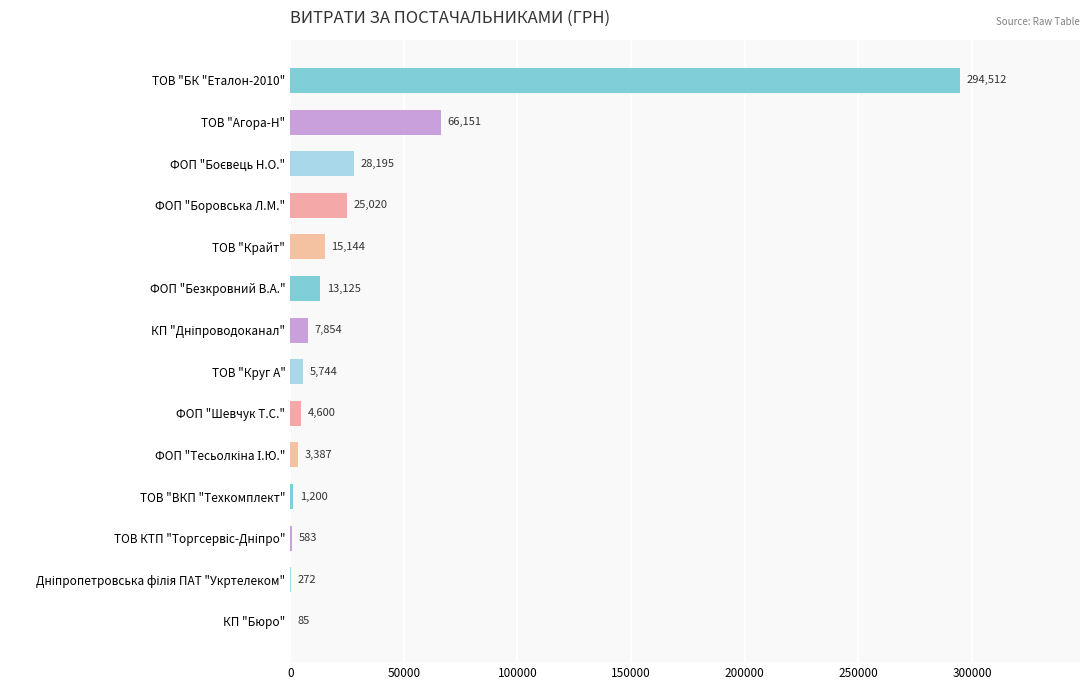

What is the maximum value shown in the chart?

294512.2